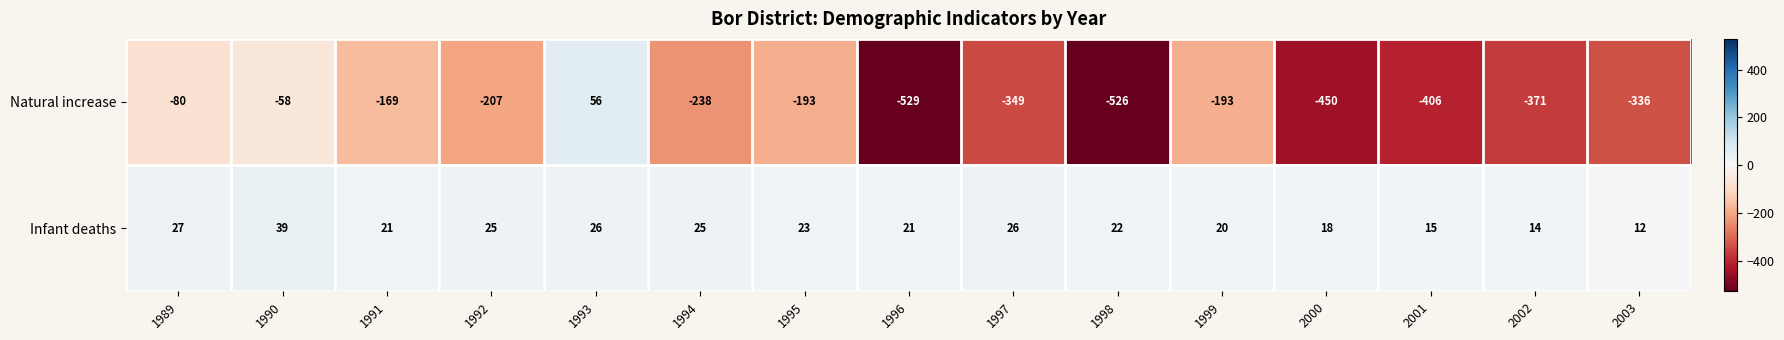

At how many categories does at least one series exceed 17?

12